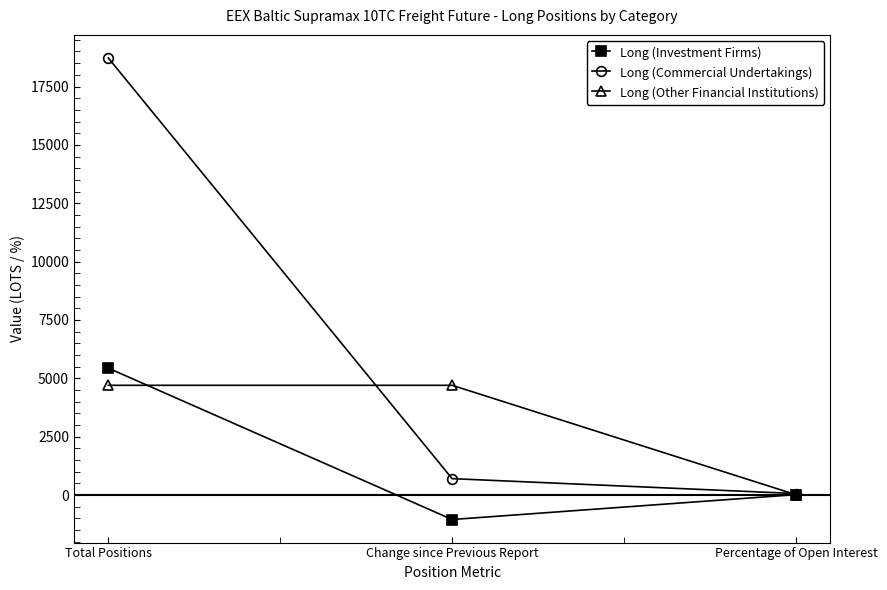

Rank the categories by Long (Investment Firms) value from highest to lowest.

Total Positions, Percentage of Open Interest, Change since Previous Report